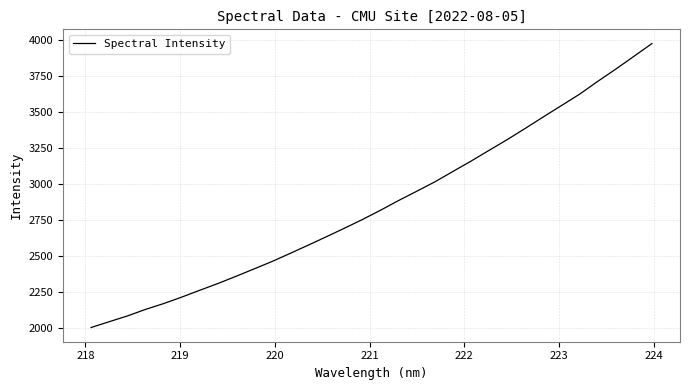

What is the smallest value displayed?

2002.0